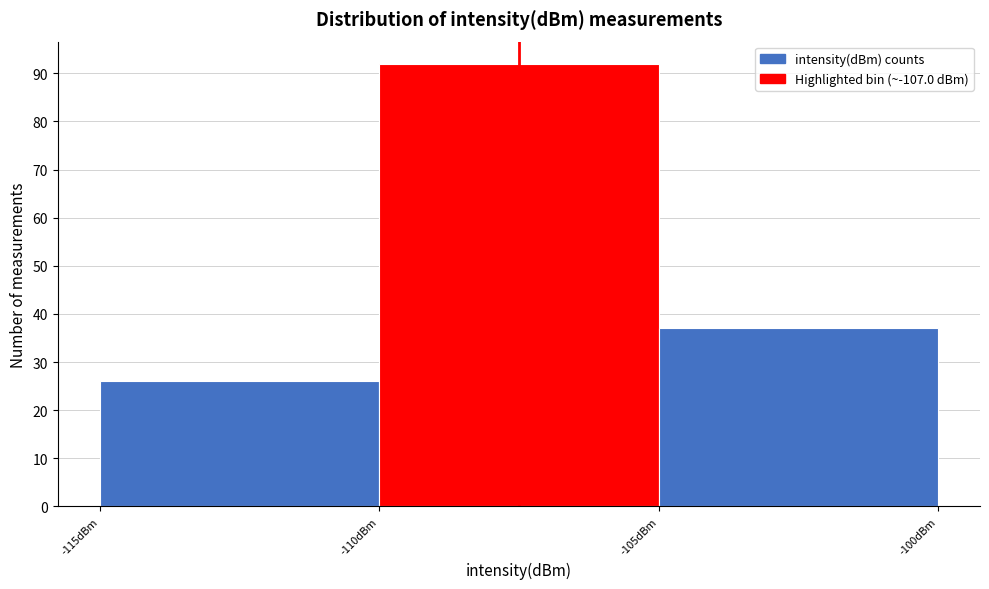

How tall is the bar that spans -115 to -110 on the x-axis? The values are not printed on the chart, so give them approximately, as read against the axis.

26